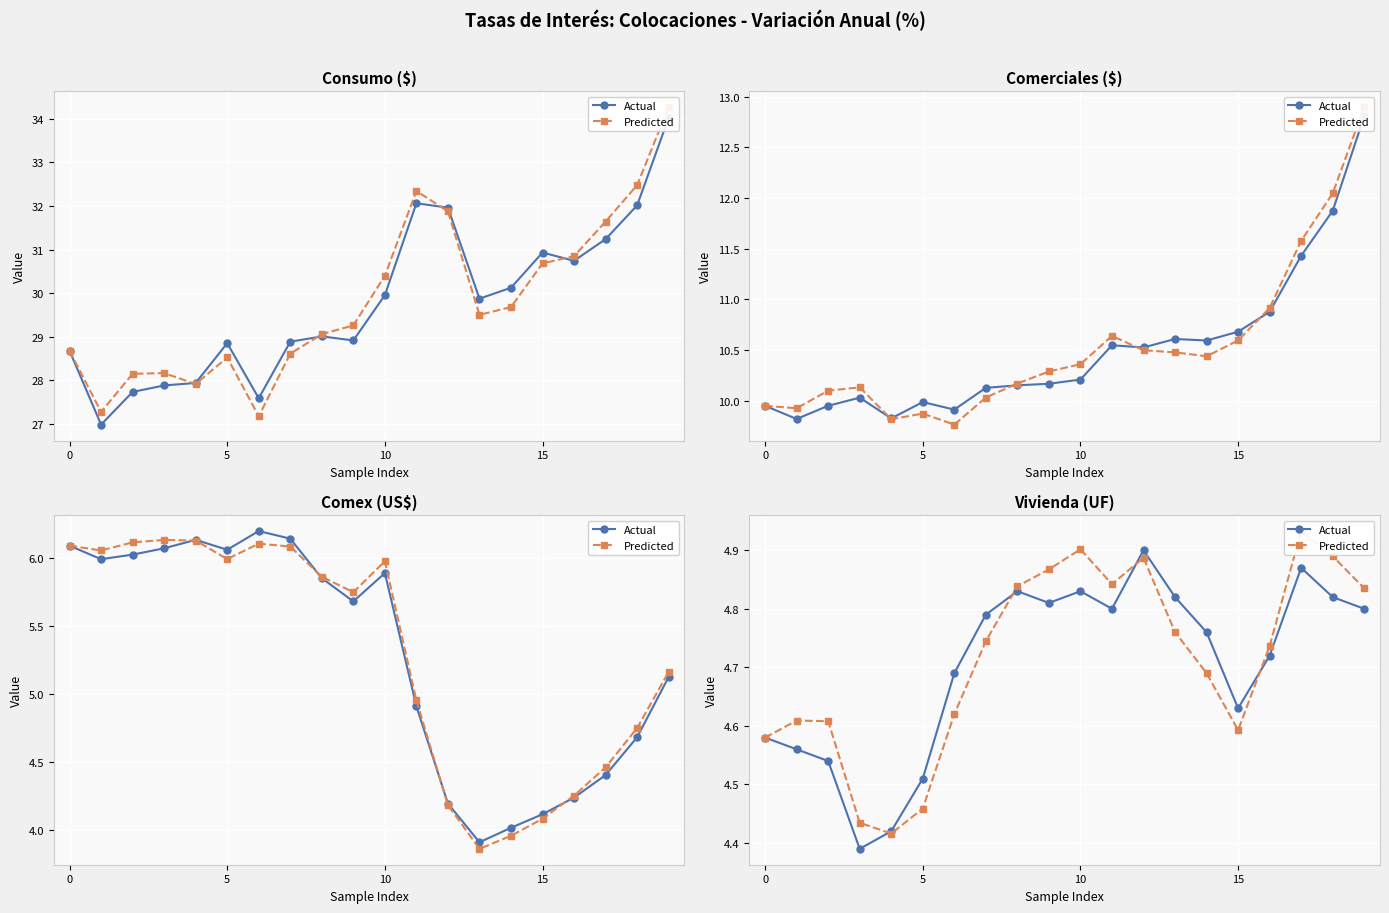

True or false: Actual has a value of 1.2 at 4.

False